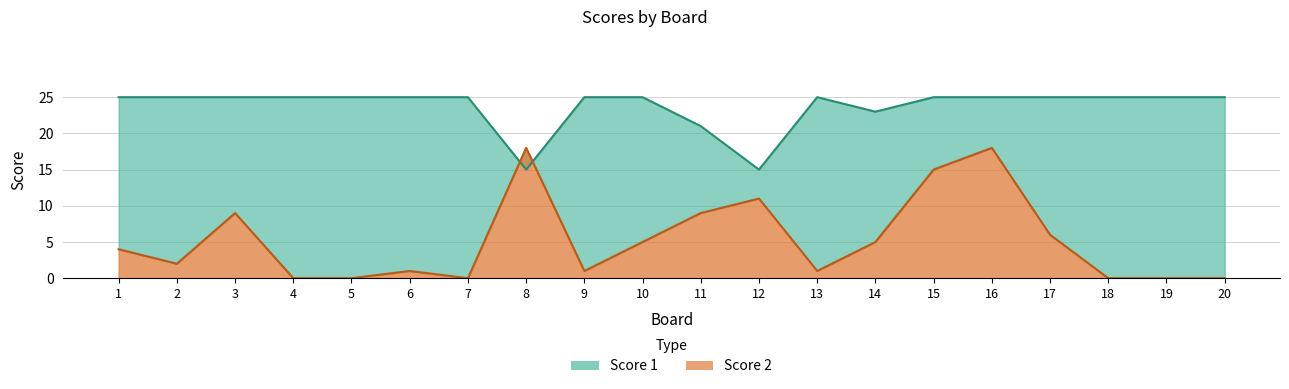

Count the number of data series in this chart.

2